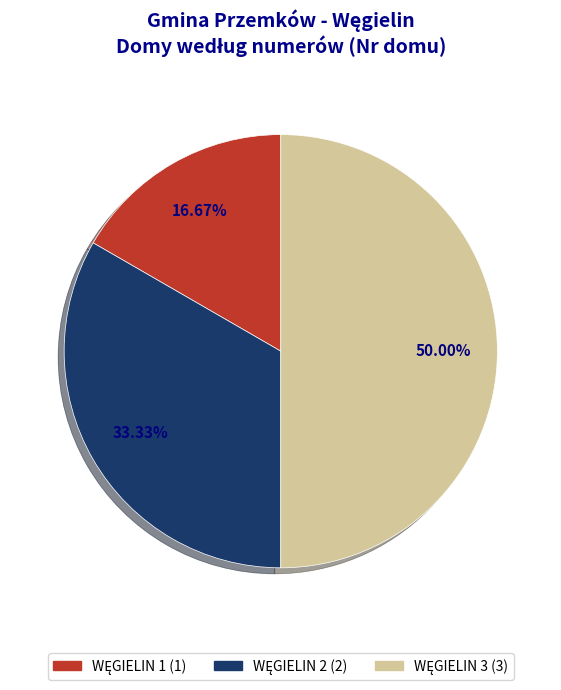

Does any single category account for the majority?

No